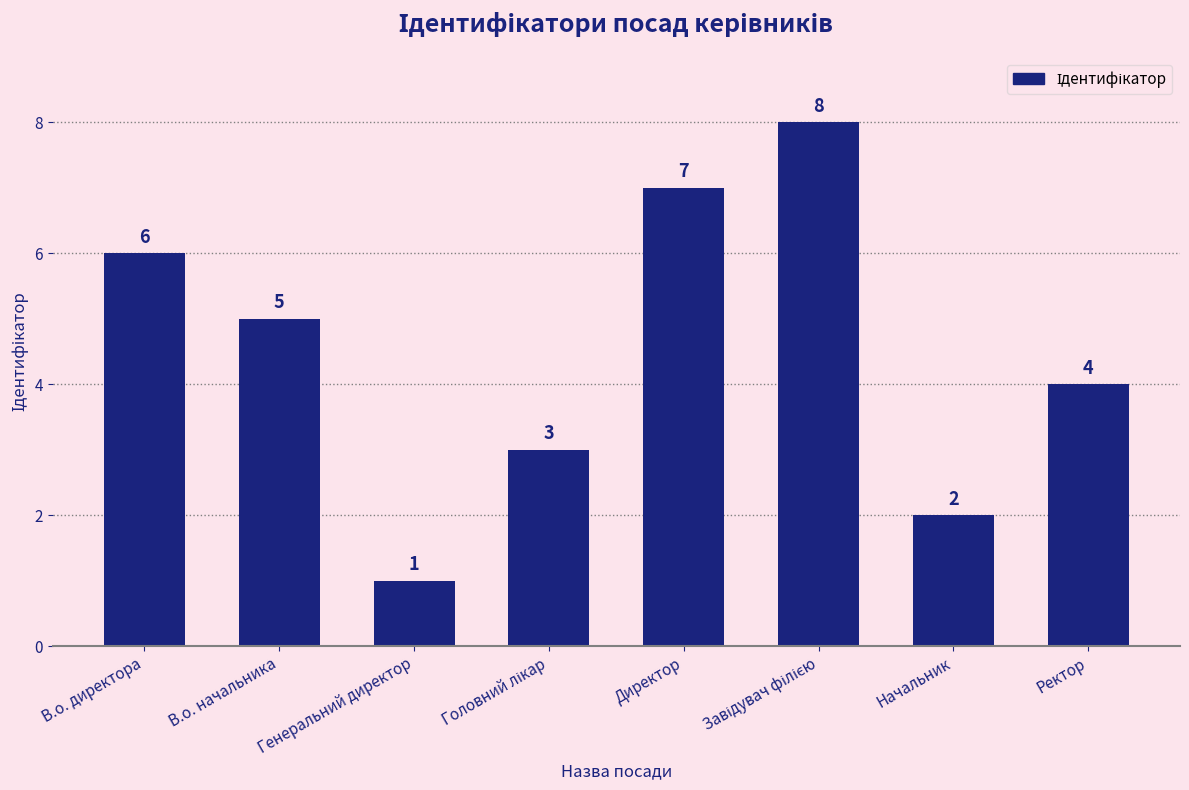

How many data points are less than 5?

4